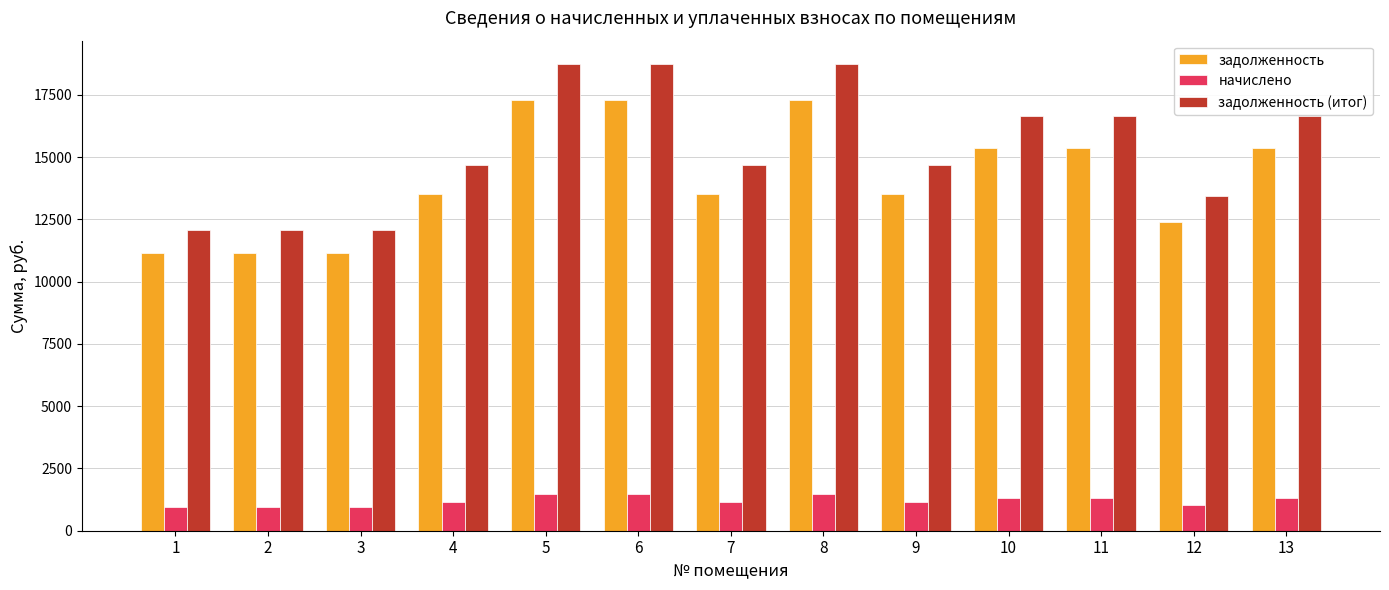

What is the value of the задолженность bar at the 8th from the left?

17280.0